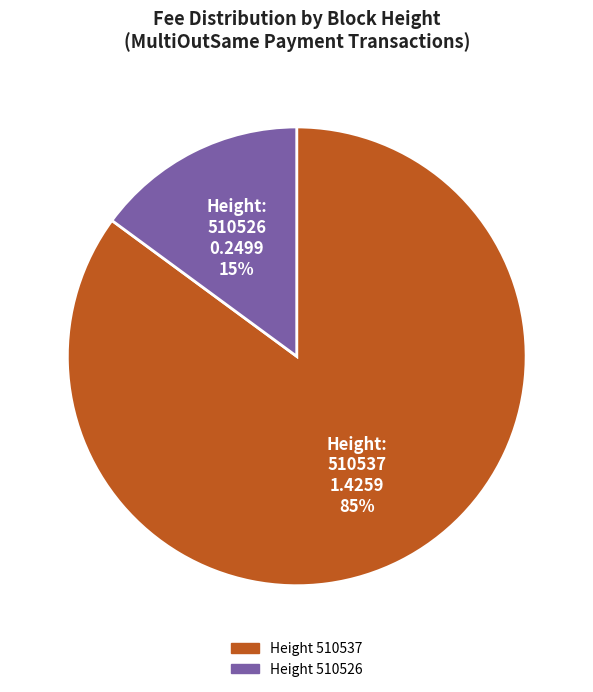

To the nearest percent, what is the average slice percentage?

50%